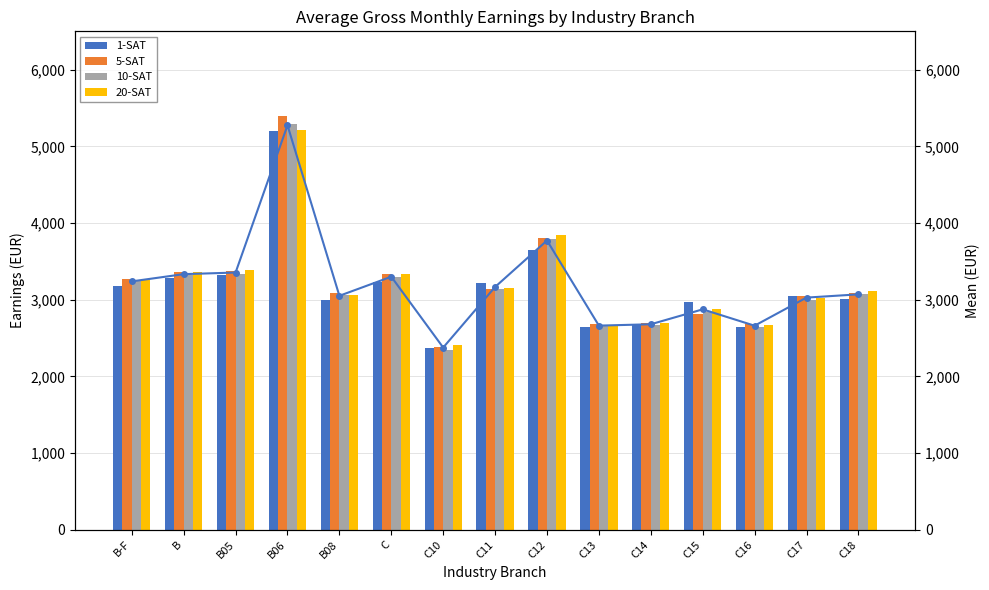

How many groups of bars are there?

15